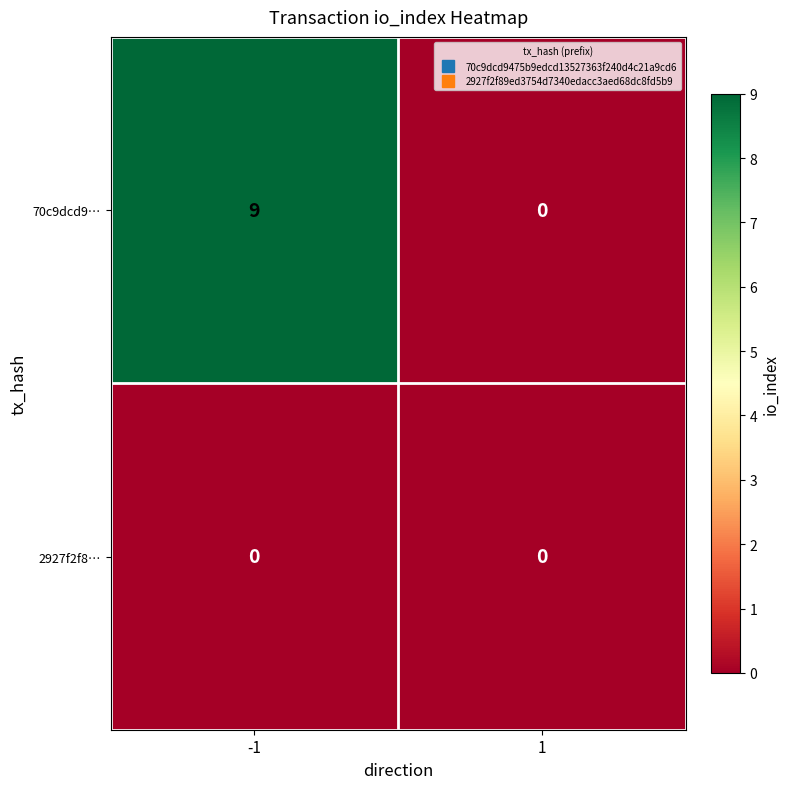

What is the maximum value shown in the chart?

9